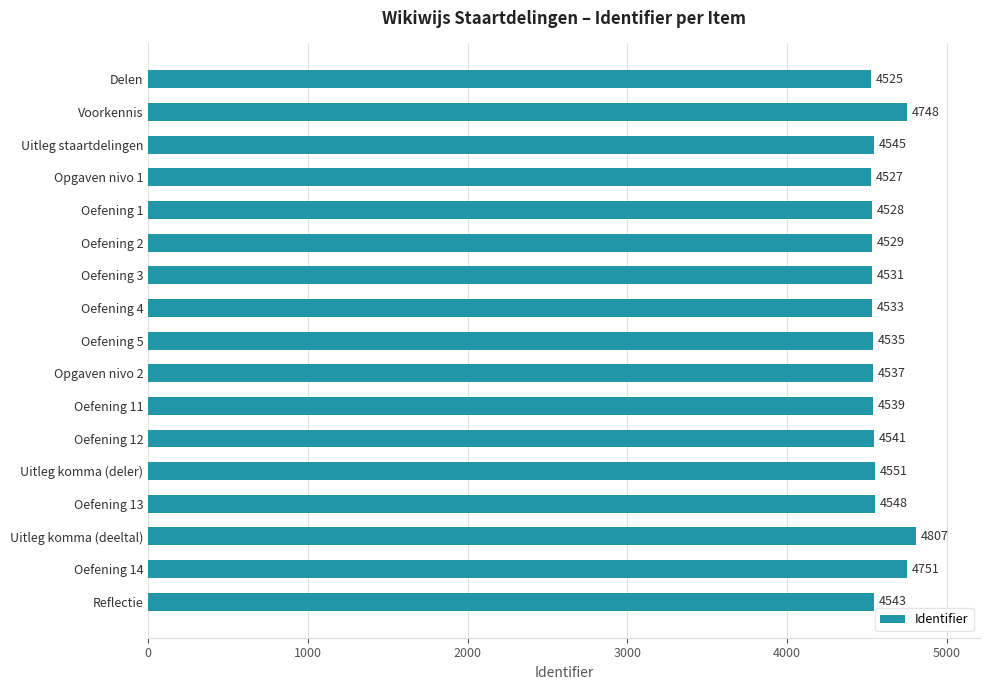

How many categories are shown in the chart?

17